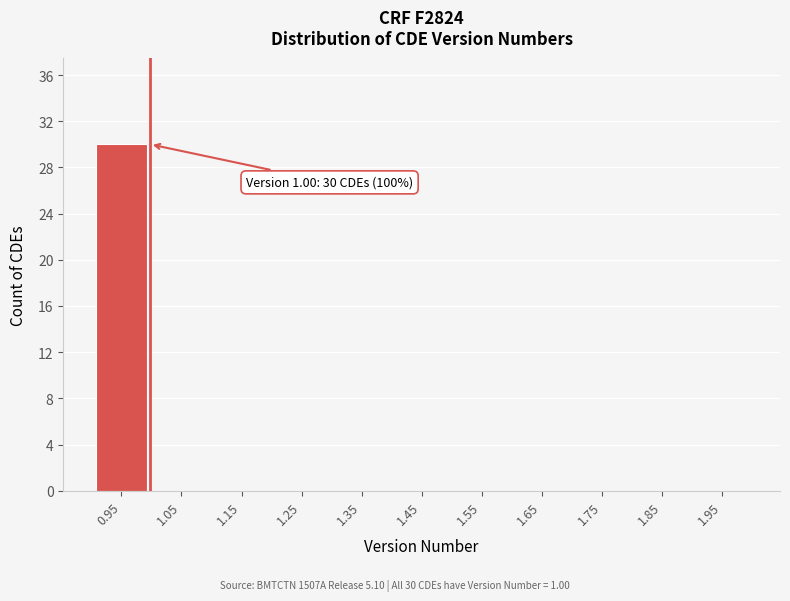

Reading left to right, what are all the values shown in this chart?

0.95=30	1.05=0	1.15=0	1.25=0	1.35=0	1.45=0	1.55=0	1.65=0	1.75=0	1.85=0	1.95=0